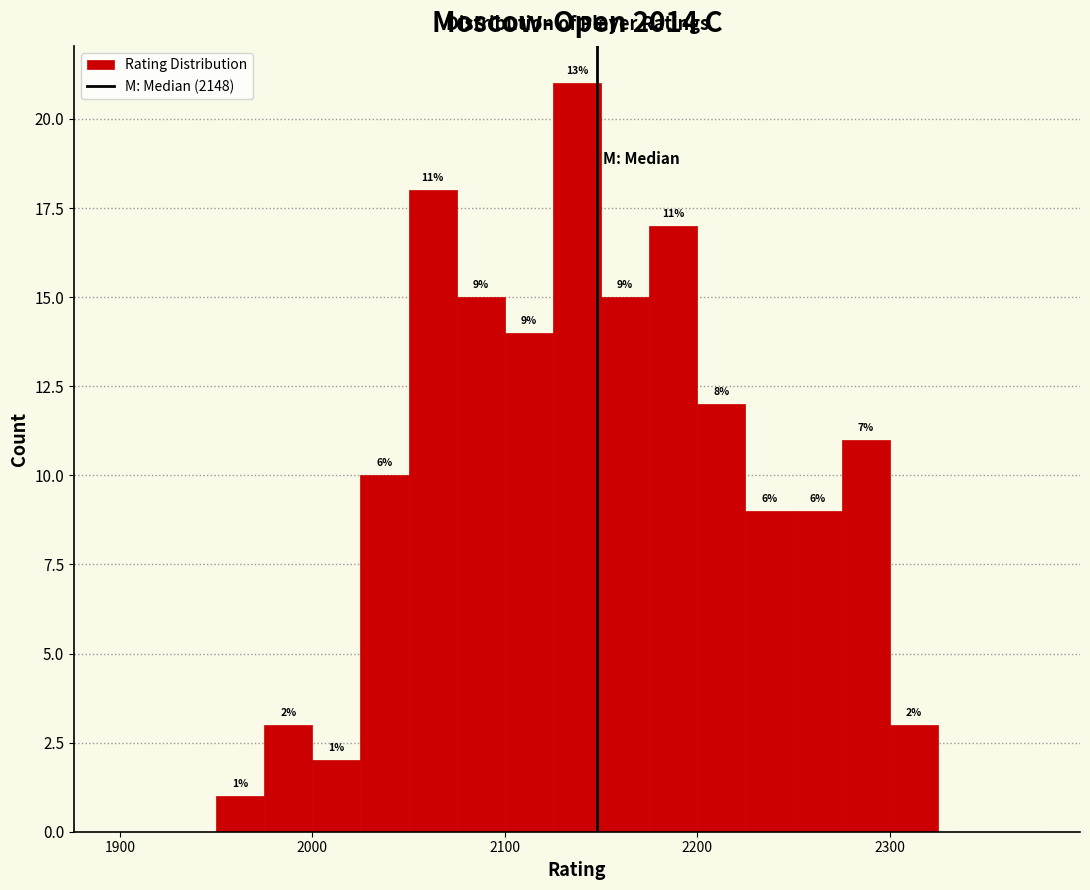

Read against the x-axis, roughly where is the centre of the tallest bar?

2140